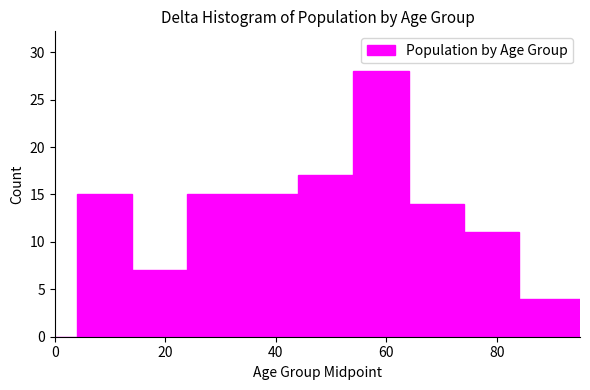

Around what value on the x-axis is the tallest bar? Give the approximate position of its centre, as read against the axis.

60